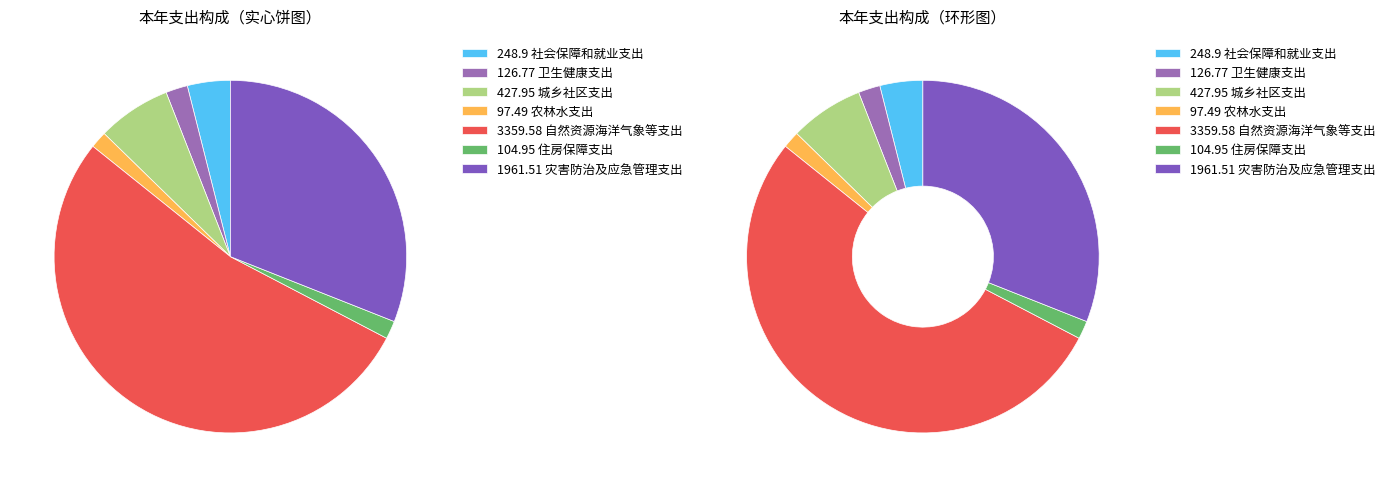

How many segments does this pie chart have?

7